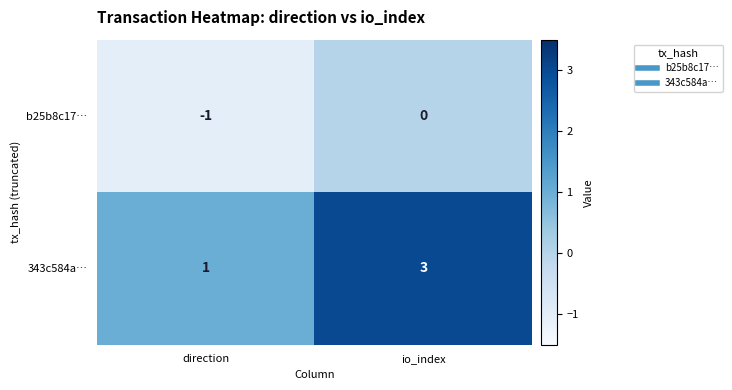

What is the total value across all series at io_index?

3